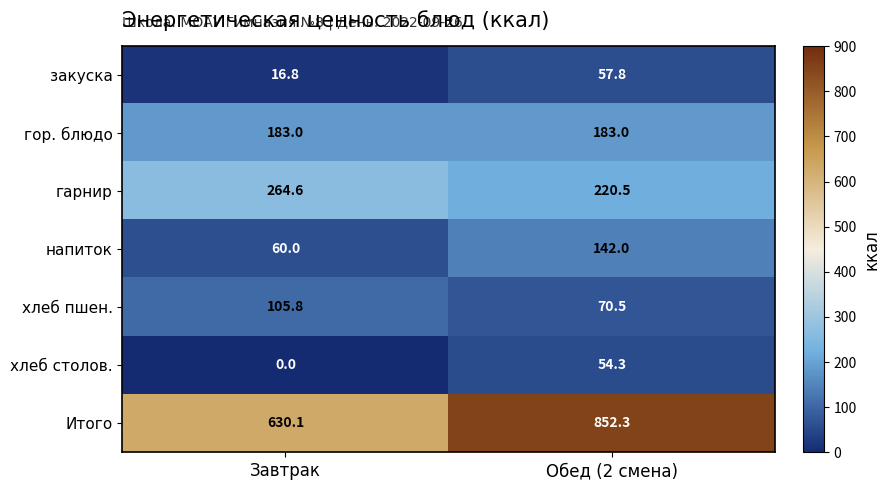

Which series has the largest total across all categories?

Итого